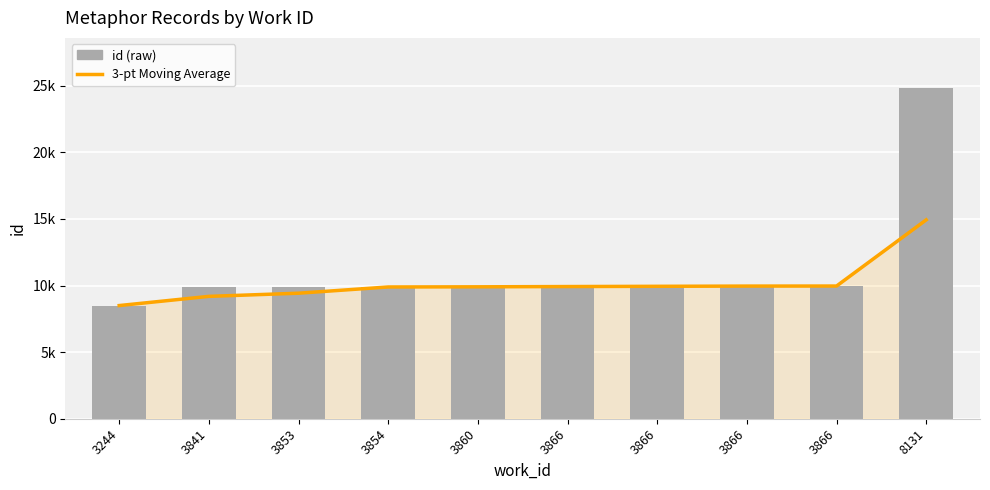

Is the value of 3-pt Moving Average at 3854 greater than the value of id (raw) at 3860?

No